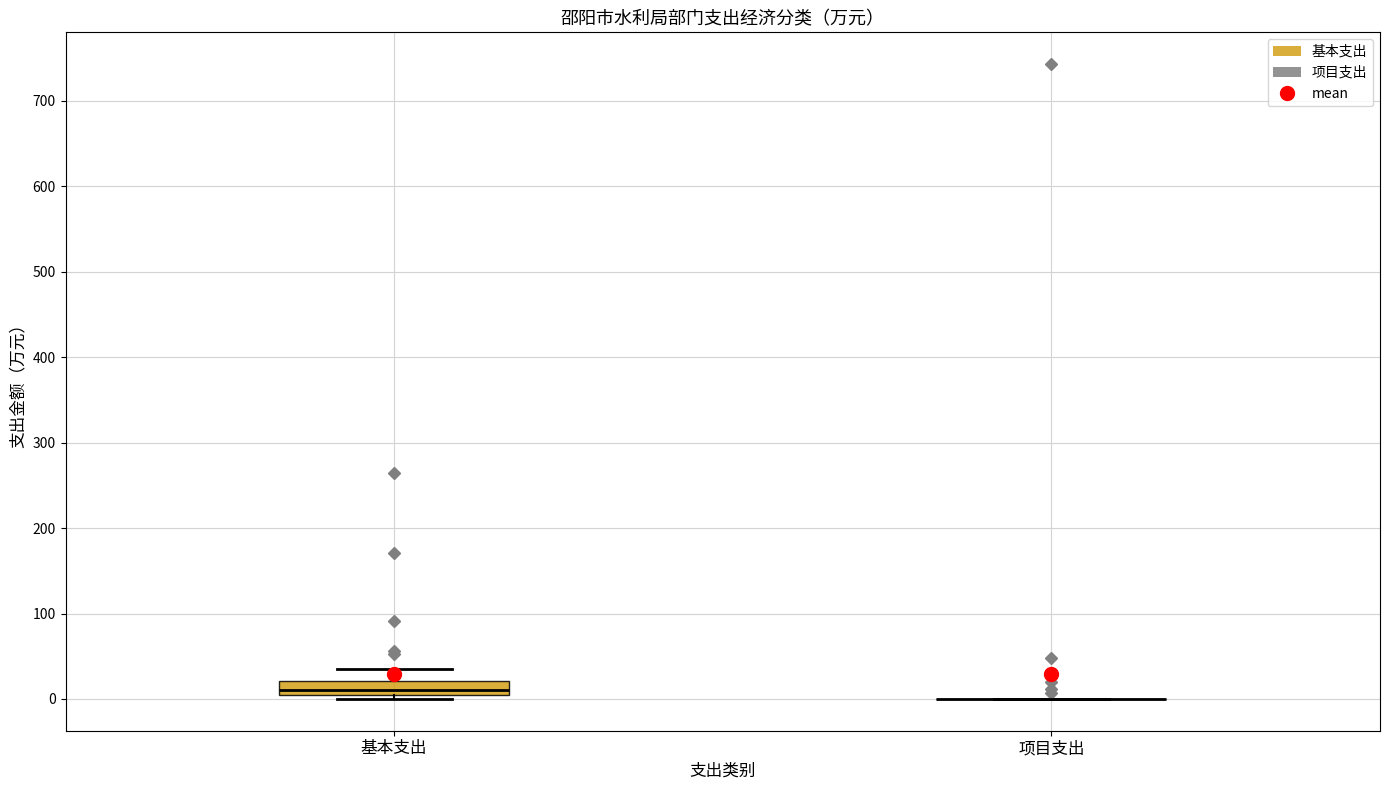

Reading left to right, transcribe this box plot: for each box, give where its median line is, the range the box spans, and where its two whiskers end, as read against the y-axis. The values are not printed on the chart, so give them approximately, as read against the axis.

基本支出: median 10 (just above the box's lower edge), box 10 to 20, whiskers 0 to 30
项目支出: box collapsed to a line at 0, whiskers 0 to 0